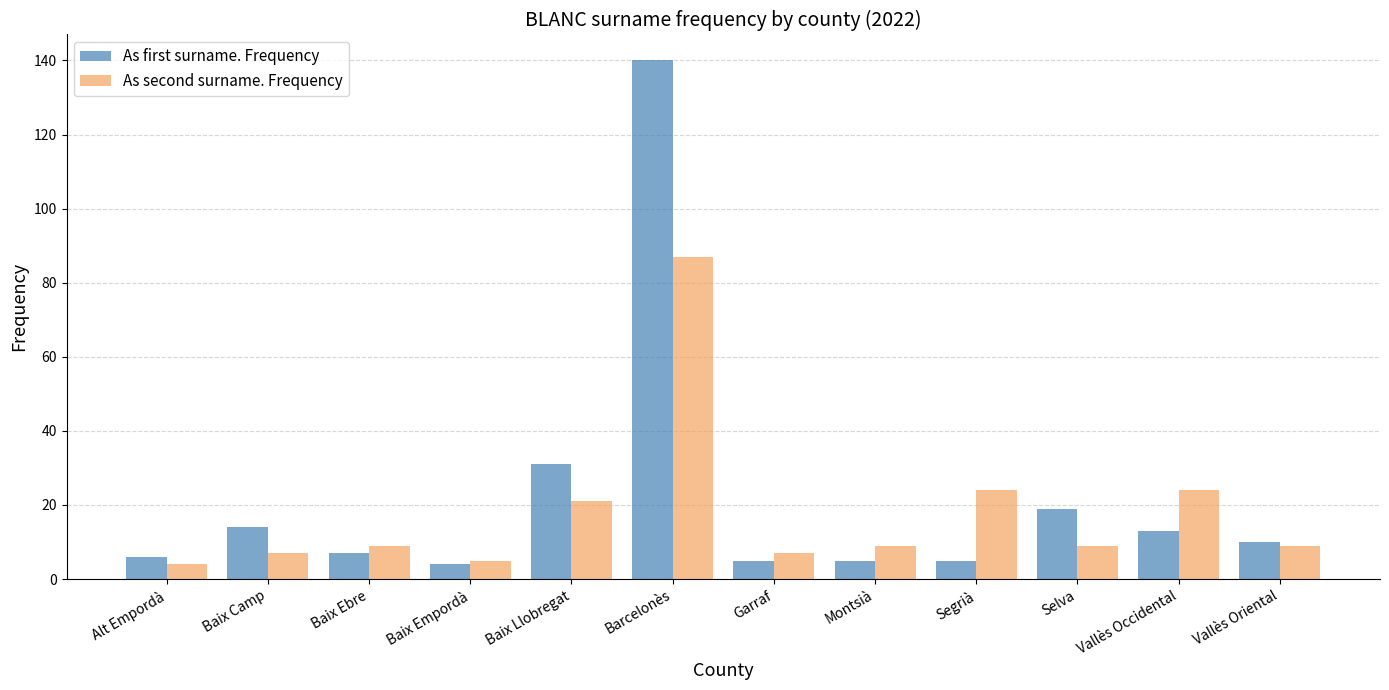

Reading right to left, list all the values displayed in this chart.

As first surname. Frequency: 10	13	19	5	5	5	140	31	4	7	14	6
As second surname. Frequency: 9	24	9	24	9	7	87	21	5	9	7	4